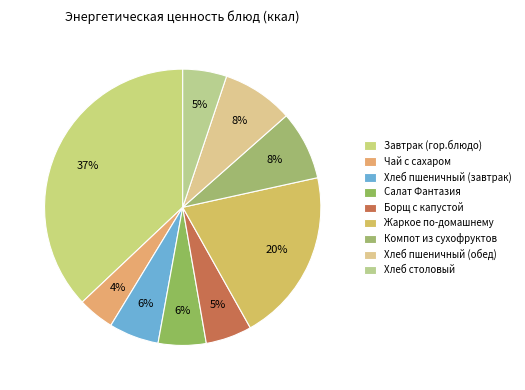

What percentage is the Жаркое по-домашнему slice, to the nearest percent?

20%